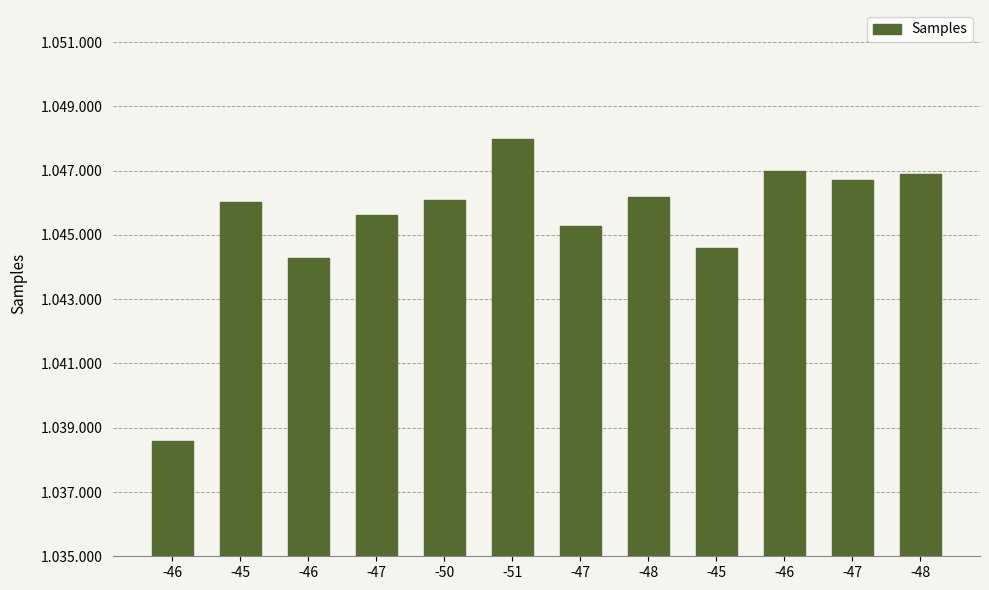

Is it true that the value at -50 is 1046090?

True